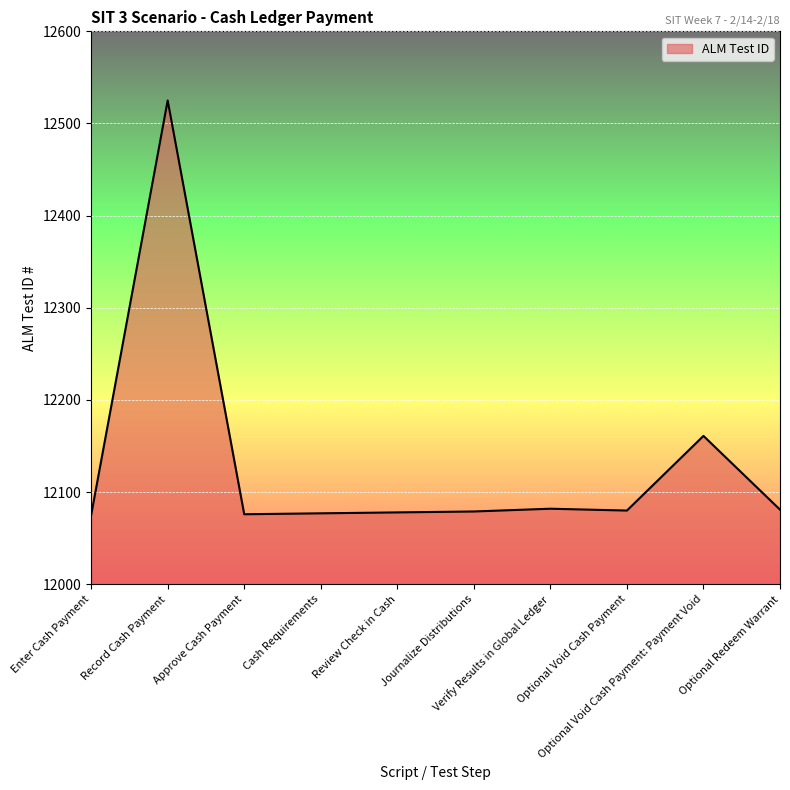

What is the difference between the maximum and minimum values?

450